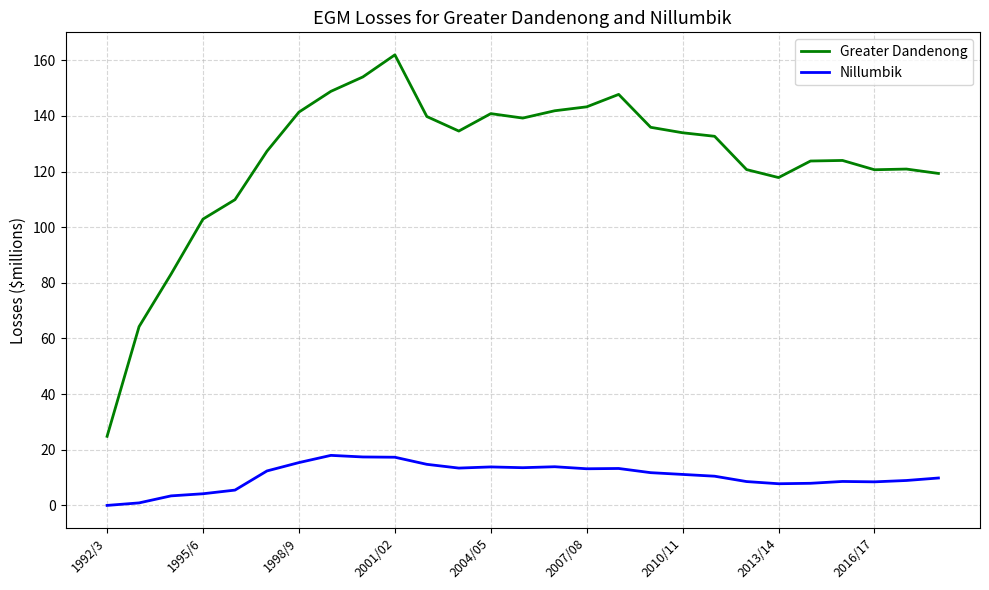

What is the sum of all Greater Dandenong values?

3355.2